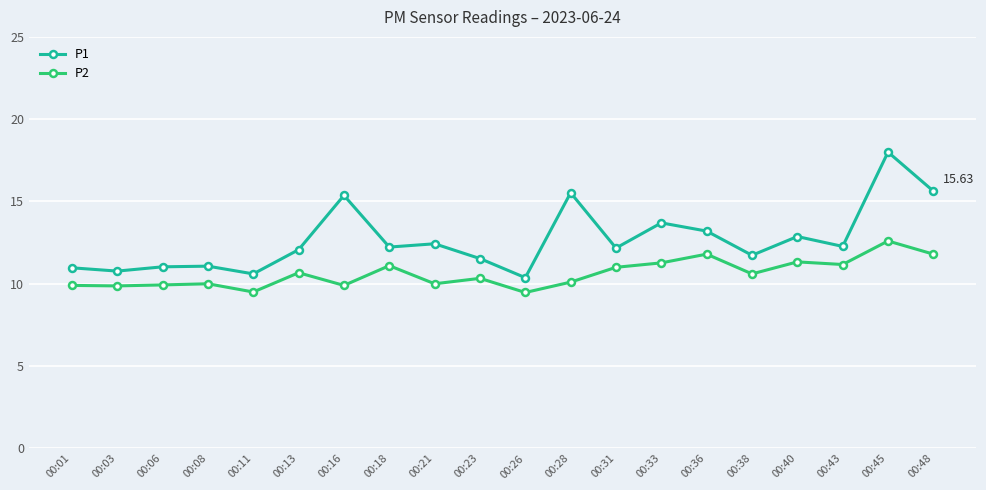

Which series changed the most between 00:08 and 00:28?

P1